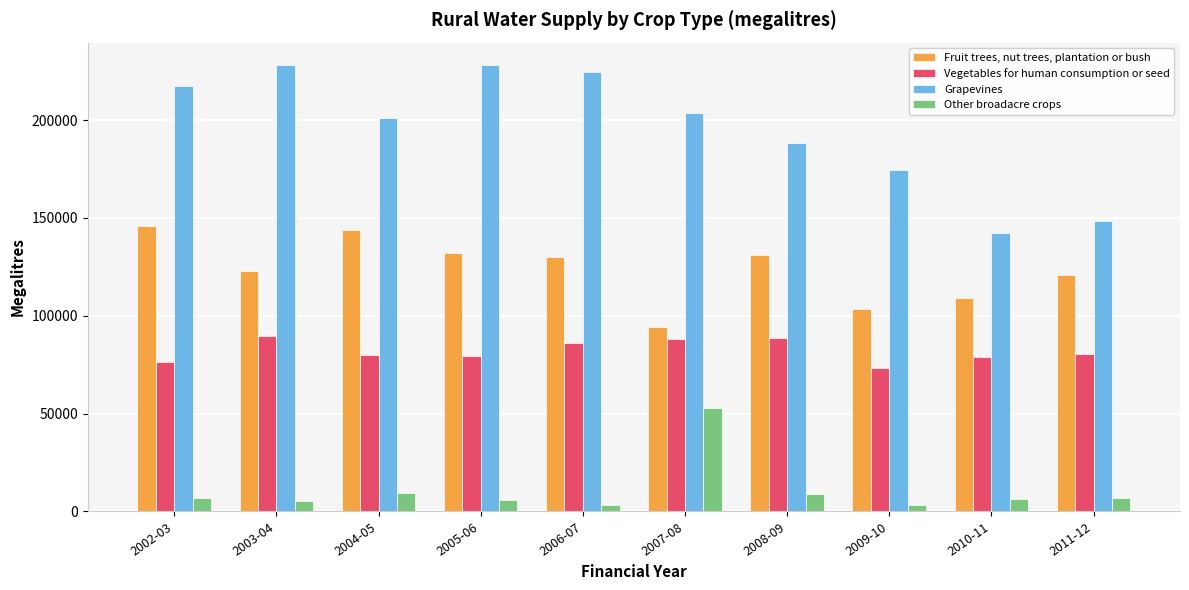

List the series in order of their peak value, highest first.

Grapevines, Fruit trees, nut trees, plantation or bush, Vegetables for human consumption or seed, Other broadacre crops